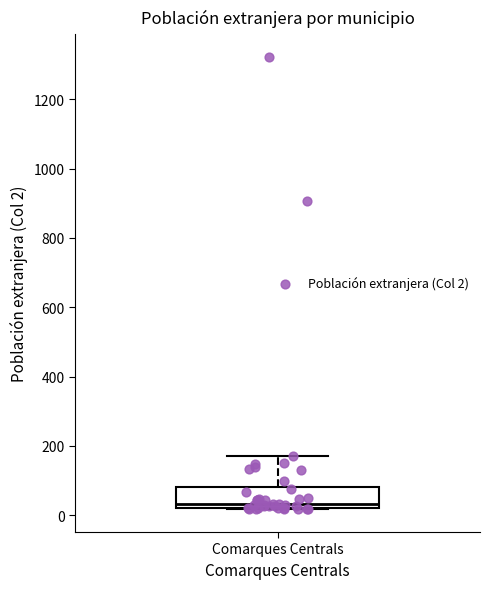

Where does the upper whisker of the box for Comarques Centrals end on the y-axis? The values are not printed on the chart, so give them approximately, as read against the axis.

180